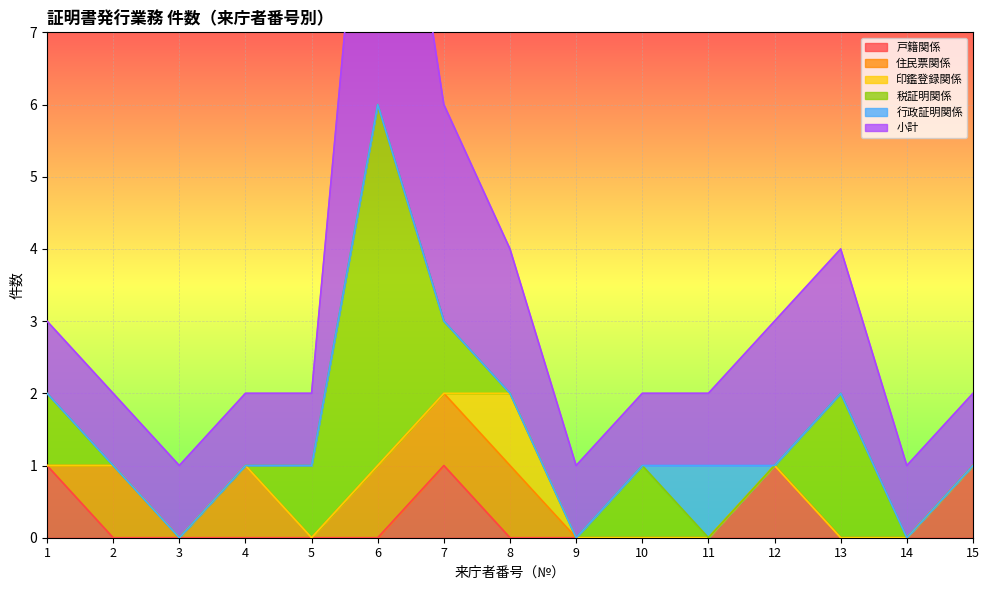

Count the number of data series in this chart.

6